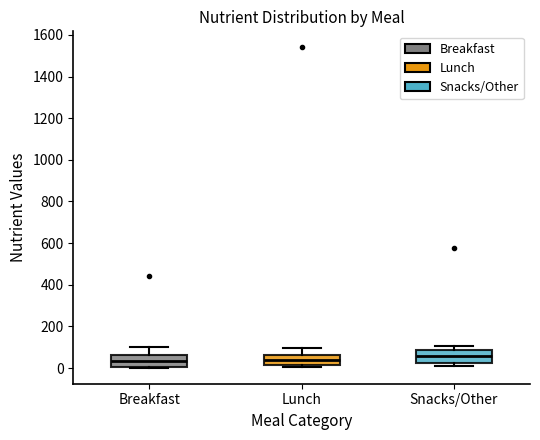

Where does the median line of the box for Lunch sit on the y-axis? The values are not printed on the chart, so give them approximately, as read against the axis.

40